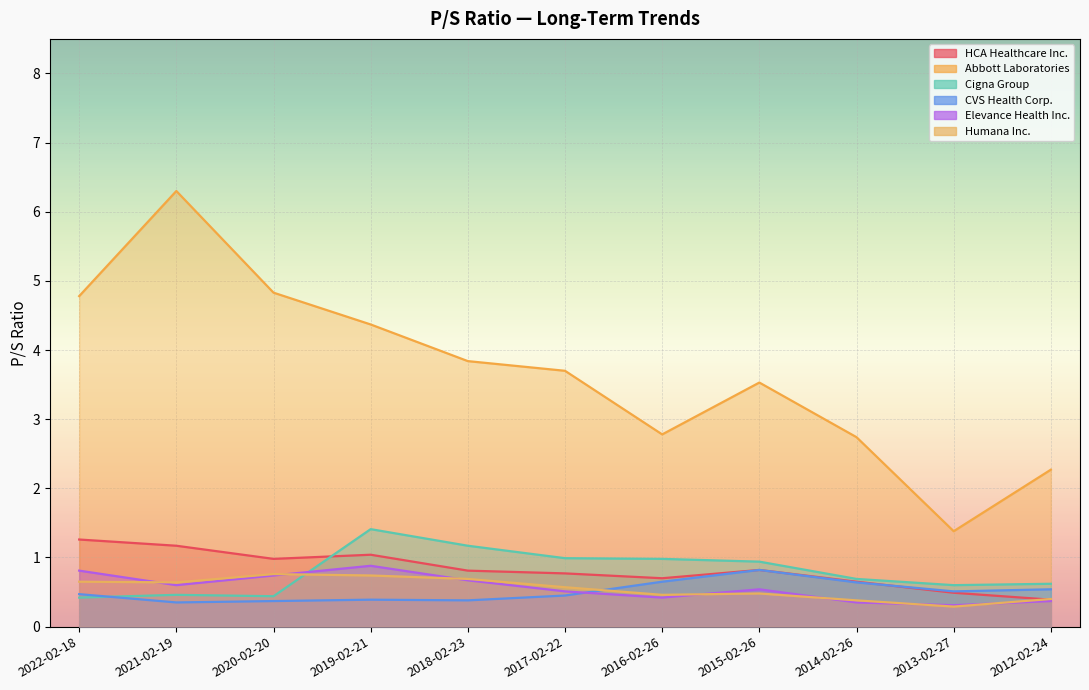

Is it true that Elevance Health Inc. equals 0.7 at 2018-02-23?

True